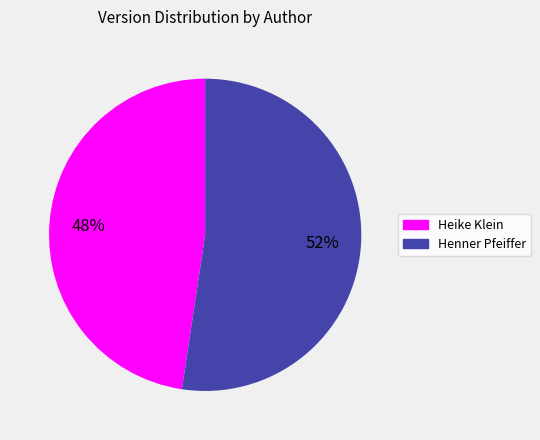

Which category has the biggest portion of the pie?

Henner Pfeiffer